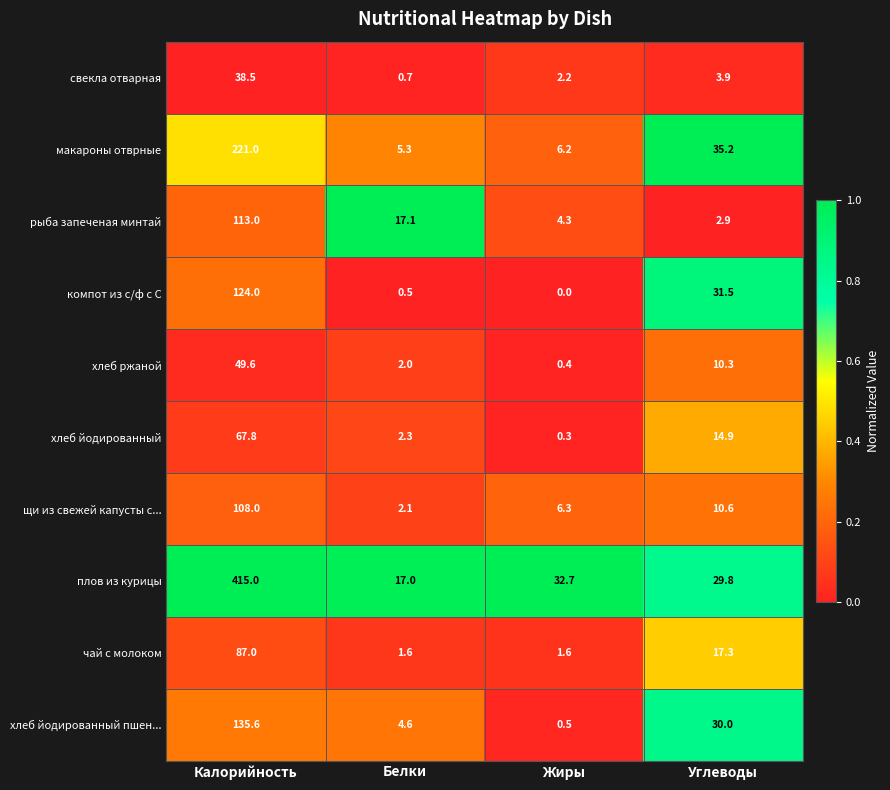

Between Калорийность and Углеводы, which series saw the biggest shift?

плов из курицы